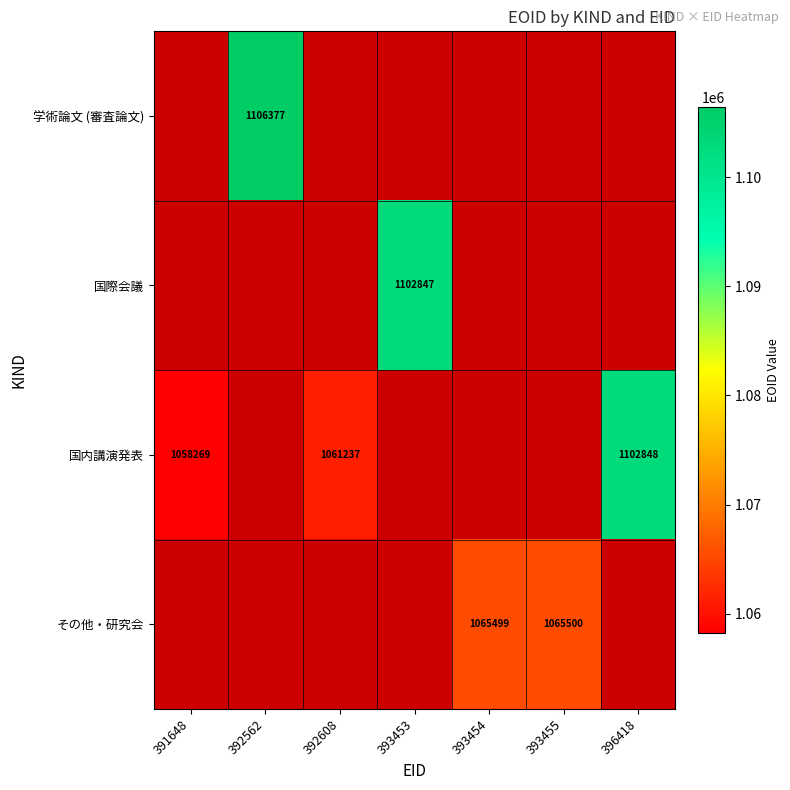

Which label corresponds to the smallest value in the chart?

391648